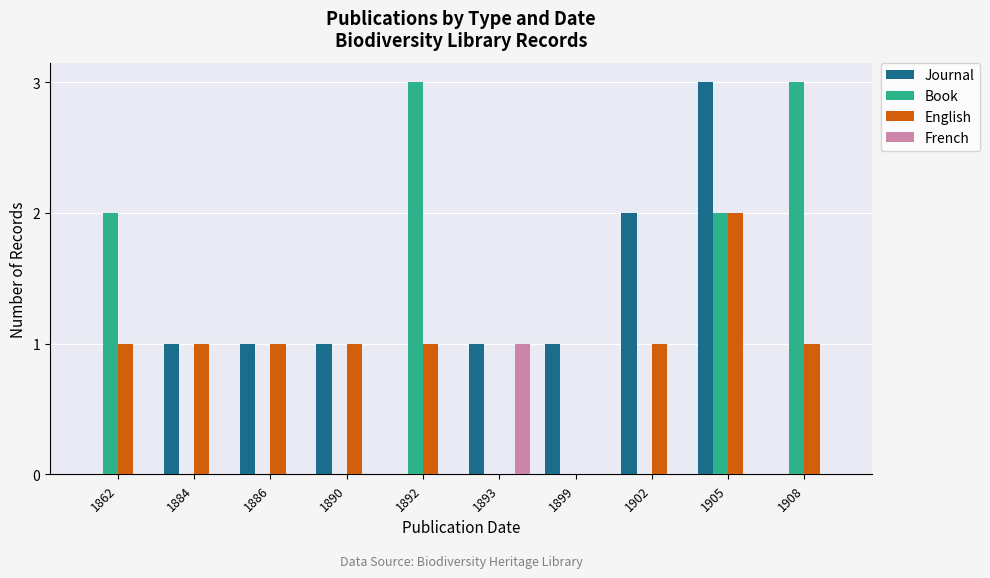

True or false: Book has a value of -1 at 1899.

False